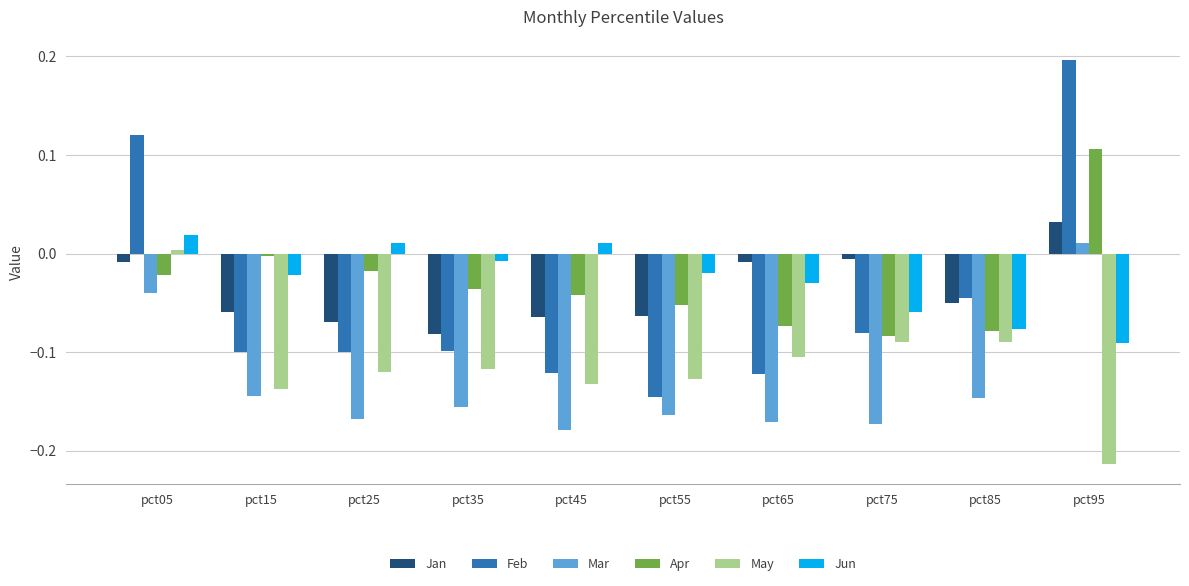

Which series has the widest spread of values?

Feb